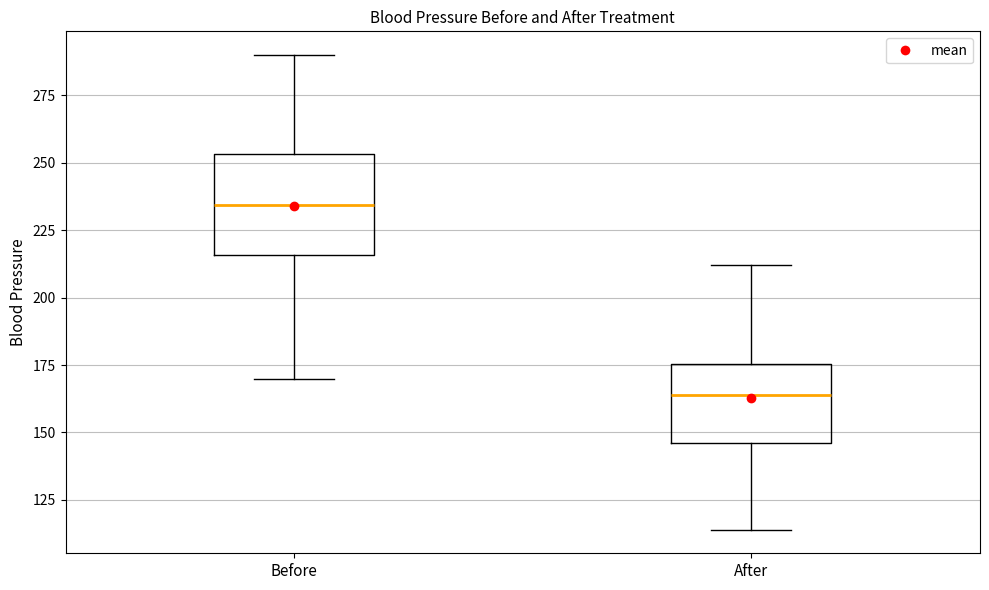

Which box has the lowest median line?

After